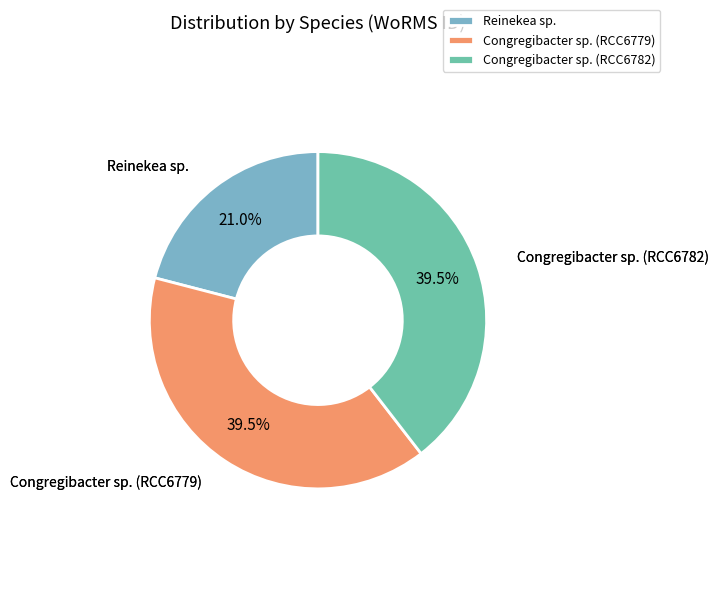

What is the smallest slice in the pie chart?

Reinekea sp.